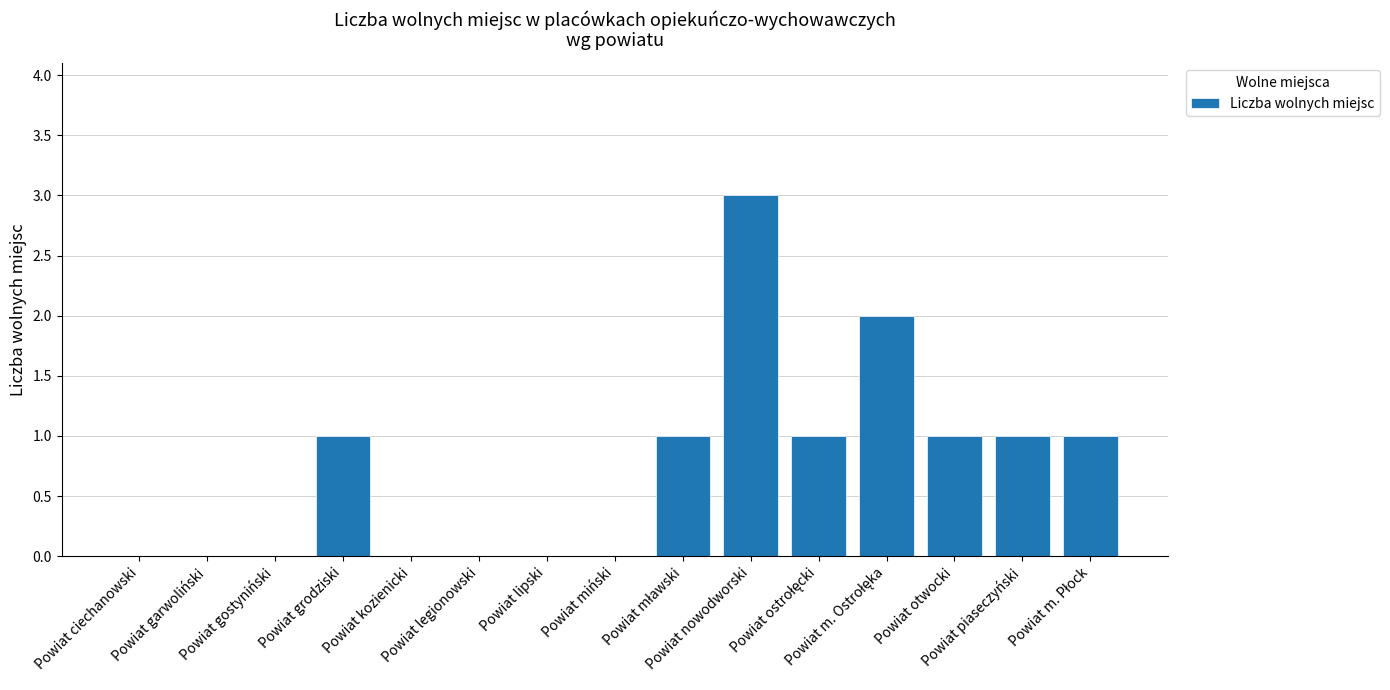

What is the average value?

1